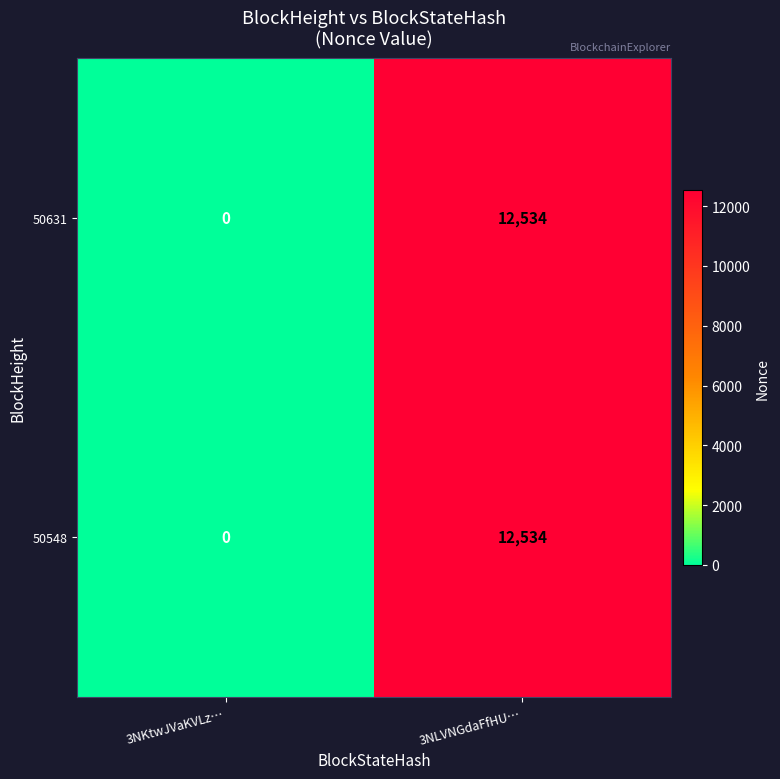

Which label corresponds to the largest value in the chart?

3NLVNGdaFfHU…